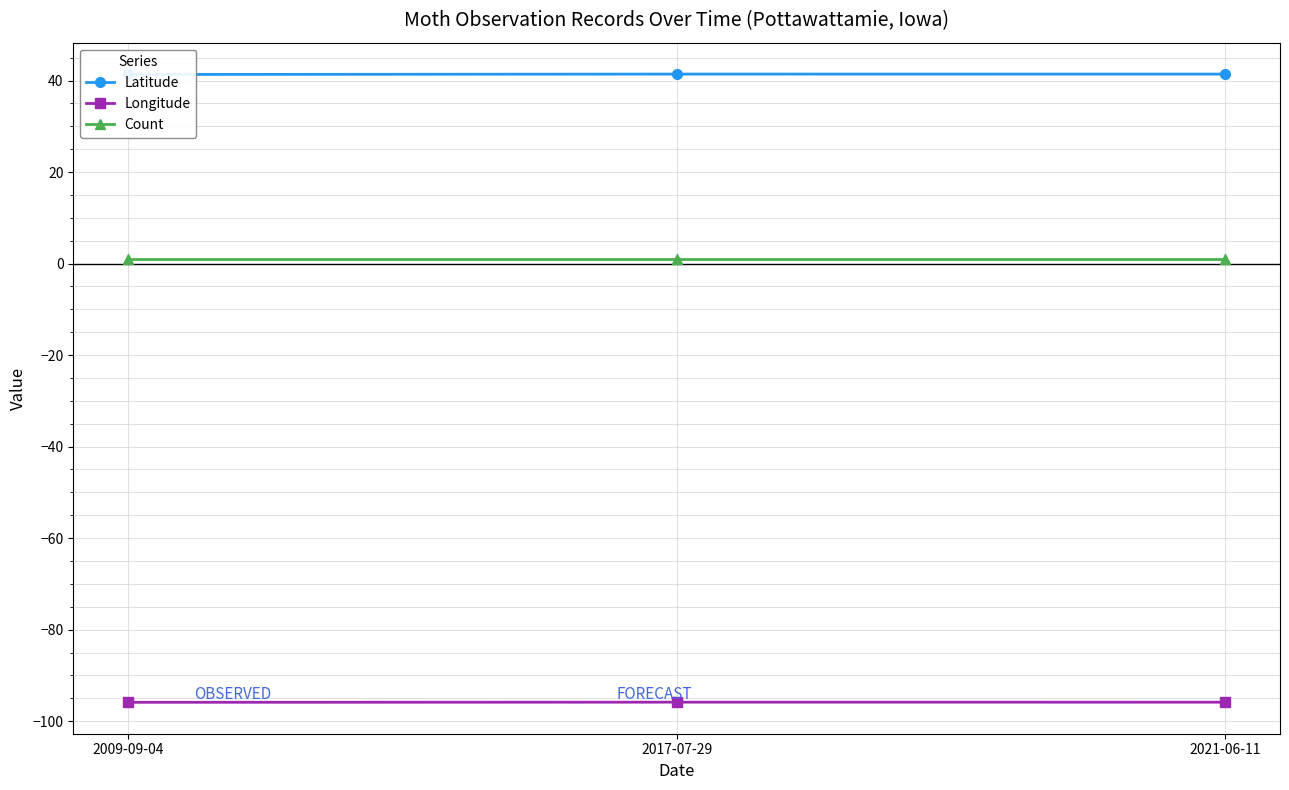

Which has a higher value, 2009-09-04 or 2021-06-11?

2021-06-11